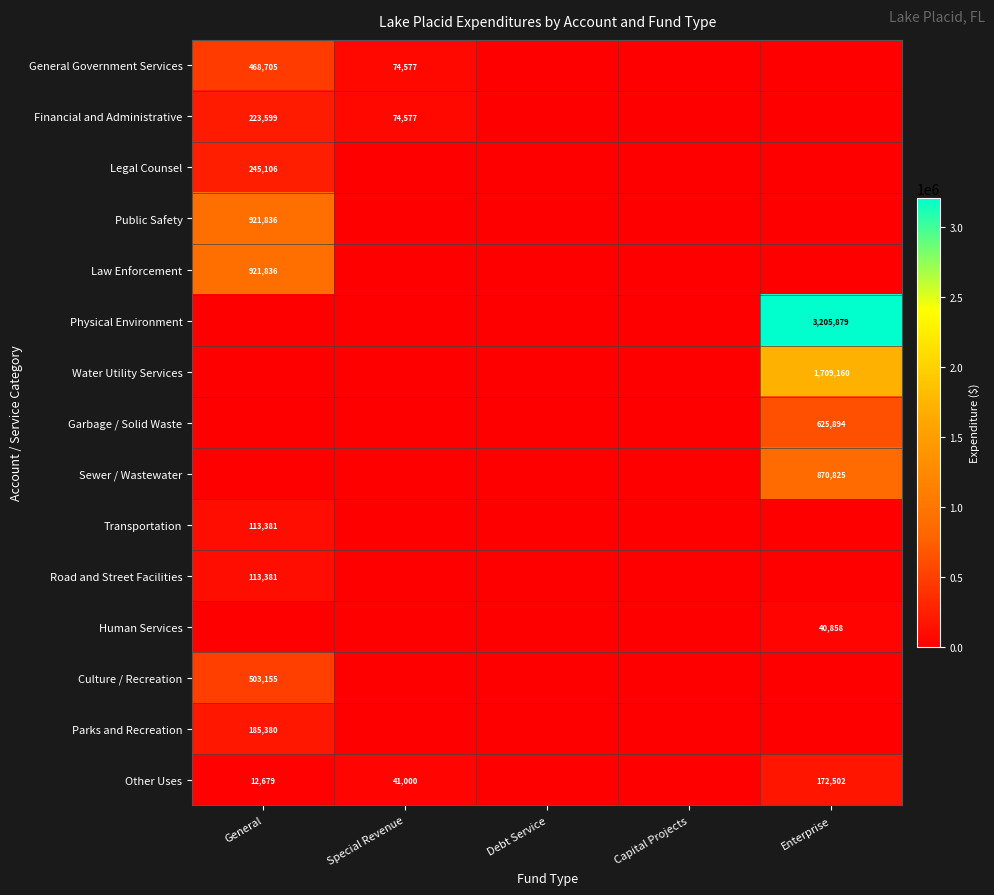

Is it true that Financial and Administrative equals 121955 at Special Revenue?

False